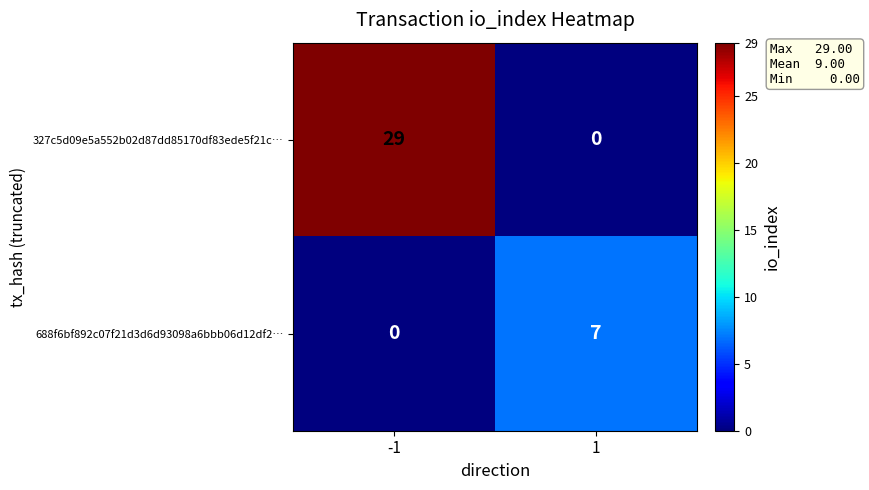

What is the spread (max minus min) of values at 1?

7